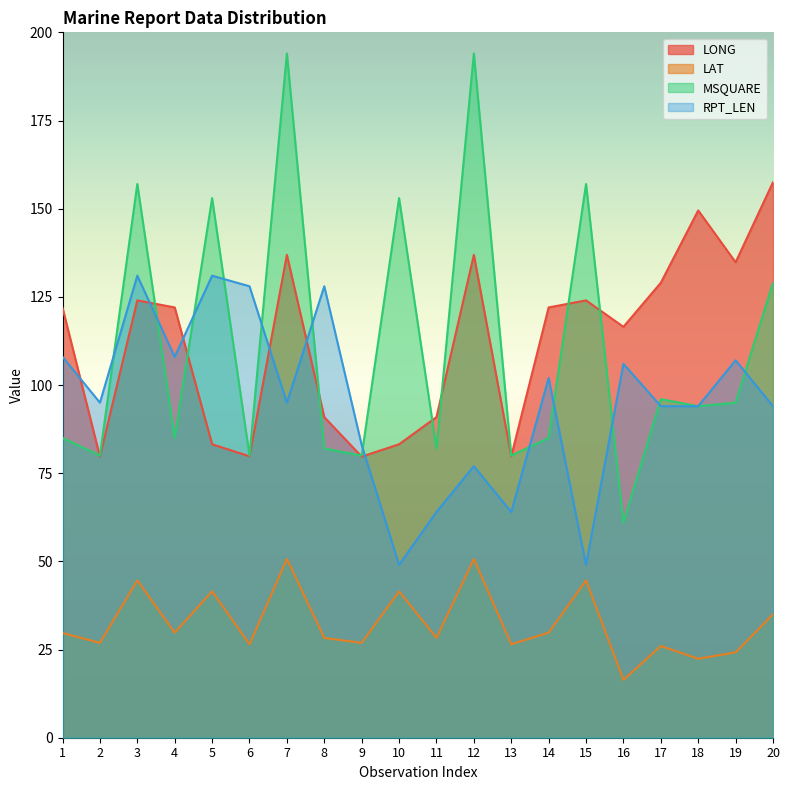

True or false: RPT_LEN and MSQUARE intersect in this chart.

True